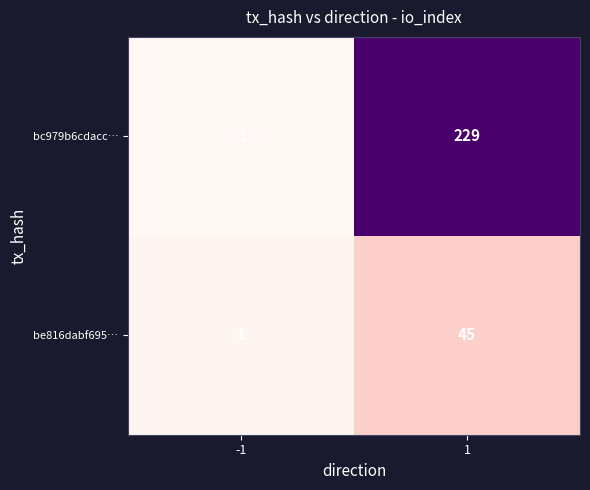

True or false: be816dabf695… has a value of 45 at 1.

True